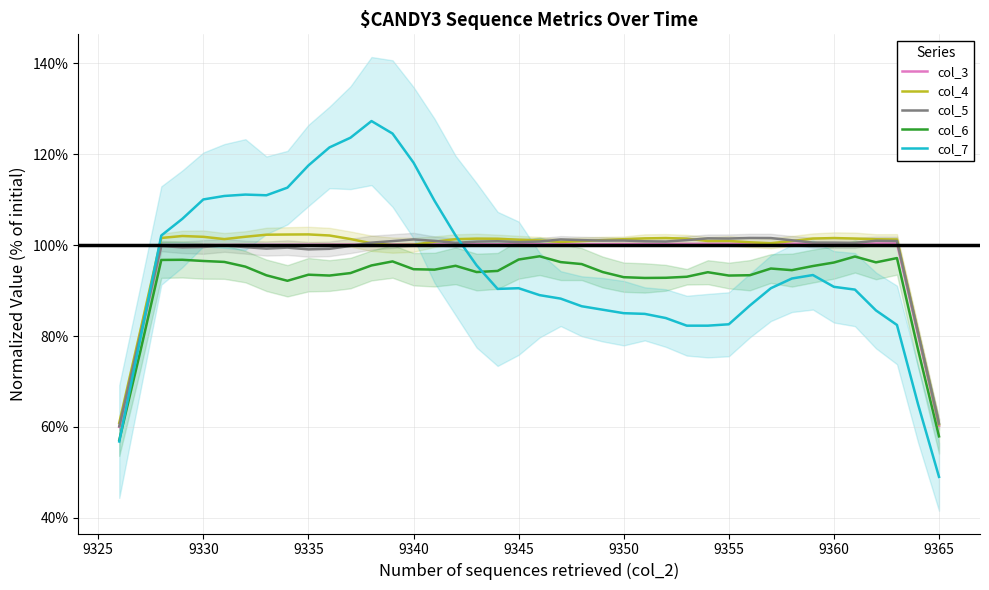

What is the value of the col_6 point at the 21st from the left?

97.6